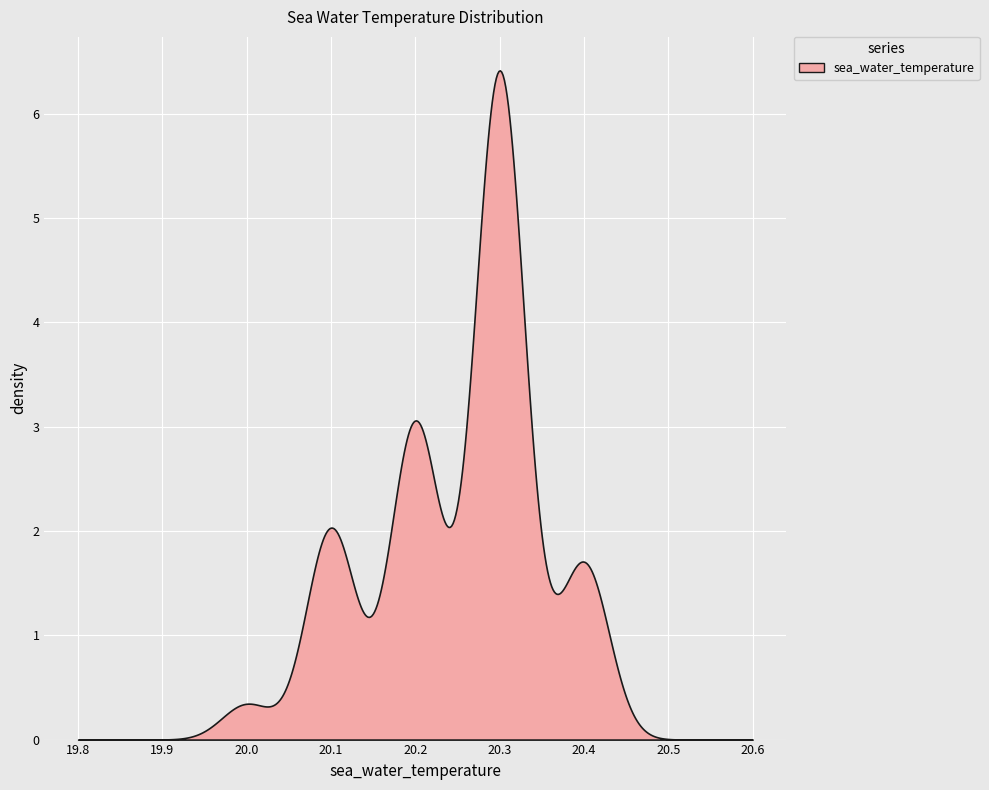

What is the difference between the maximum and minimum values?

6.4